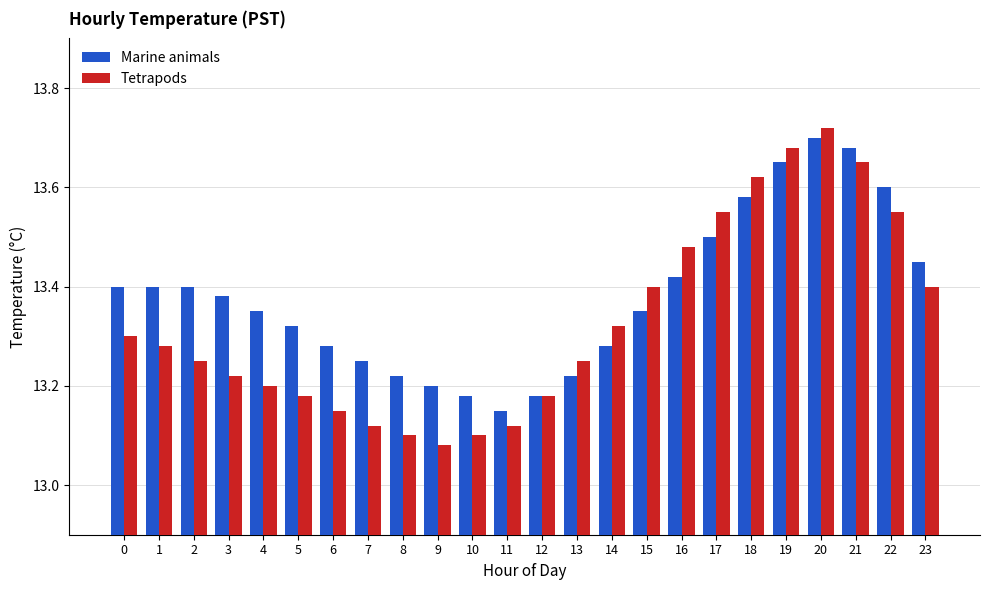

True or false: Tetrapods has a value of 13.7 at 19.

True